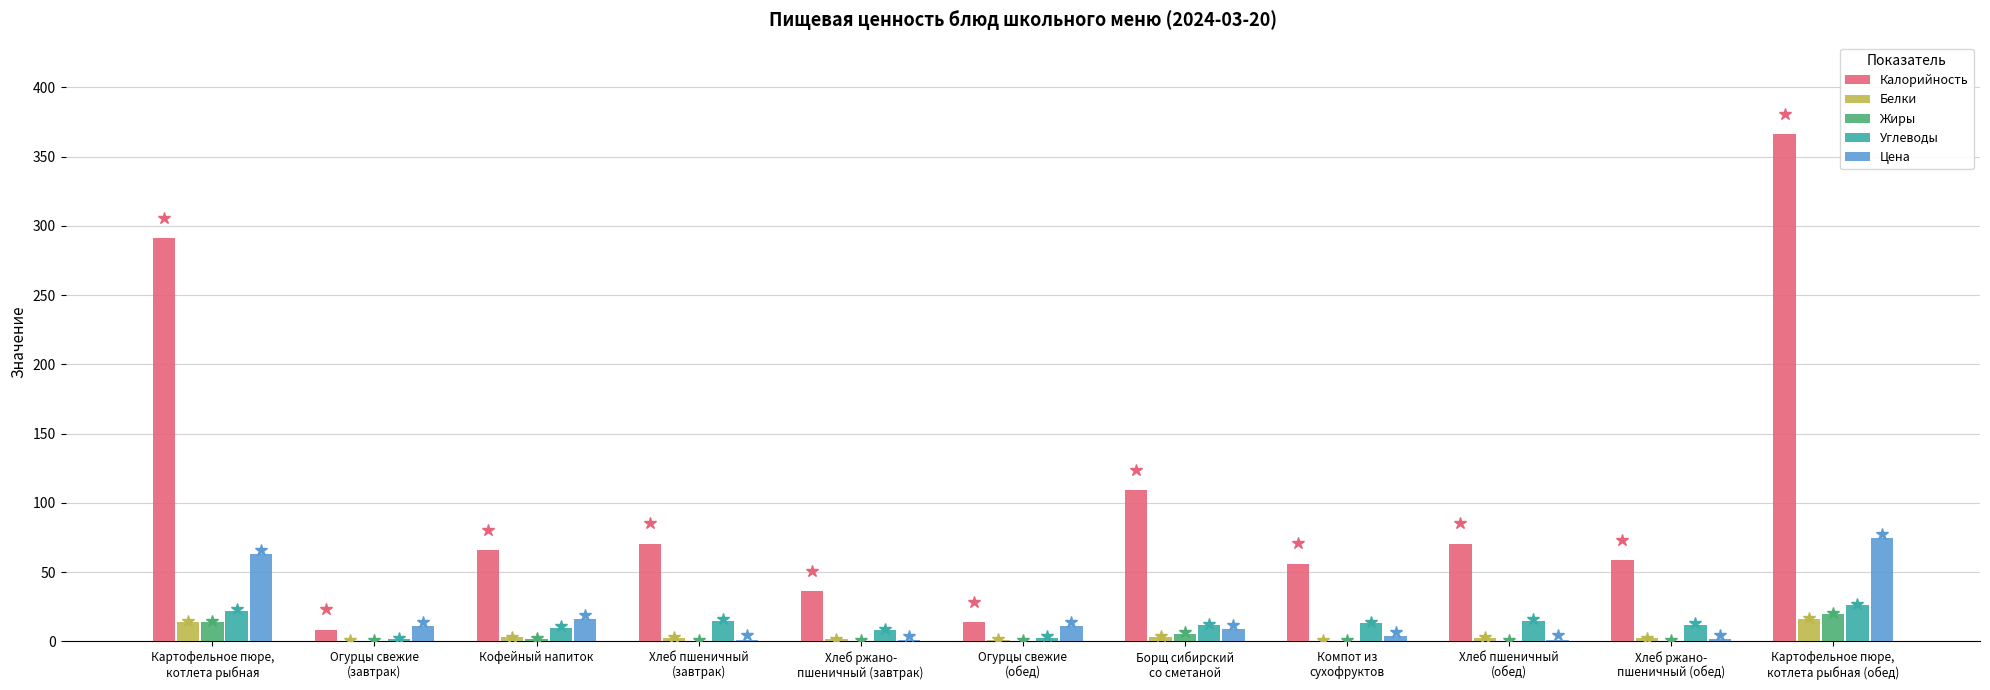

Is it true that Углеводы equals 22.0 at Картофельное пюре,
котлета рыбная?

True